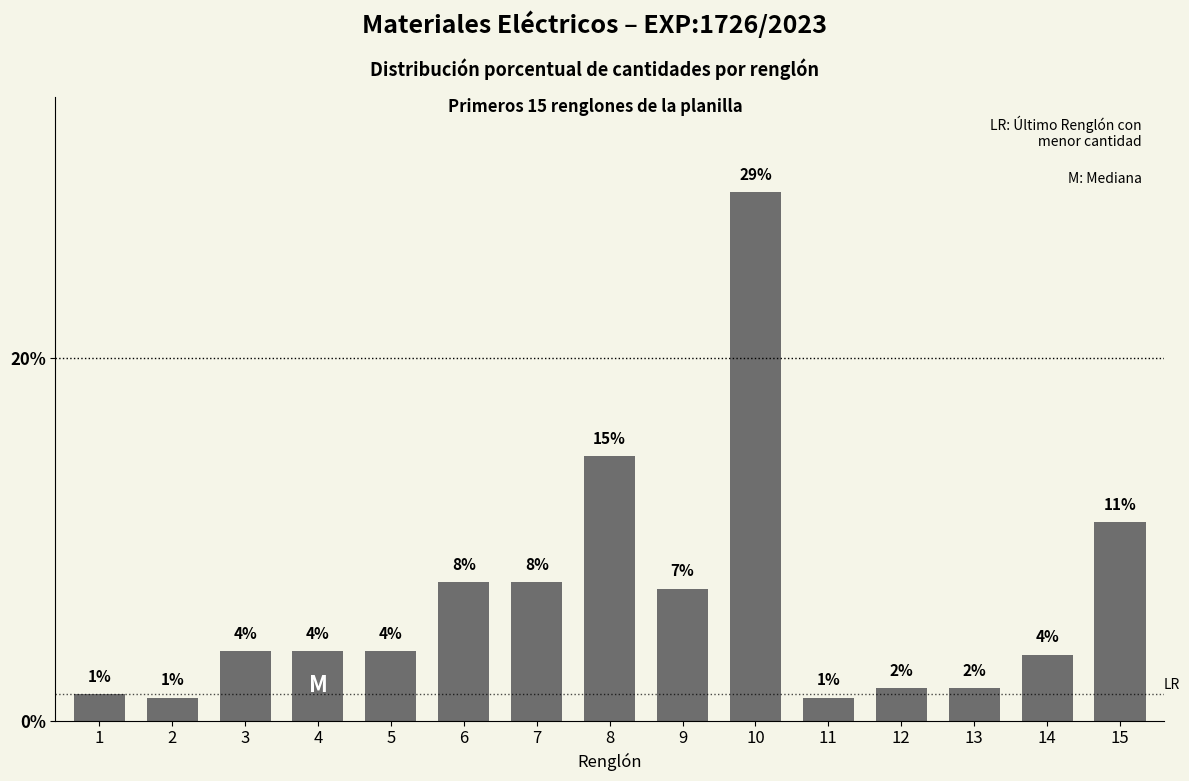

What is the difference between the values at 5 and 11?

2.6